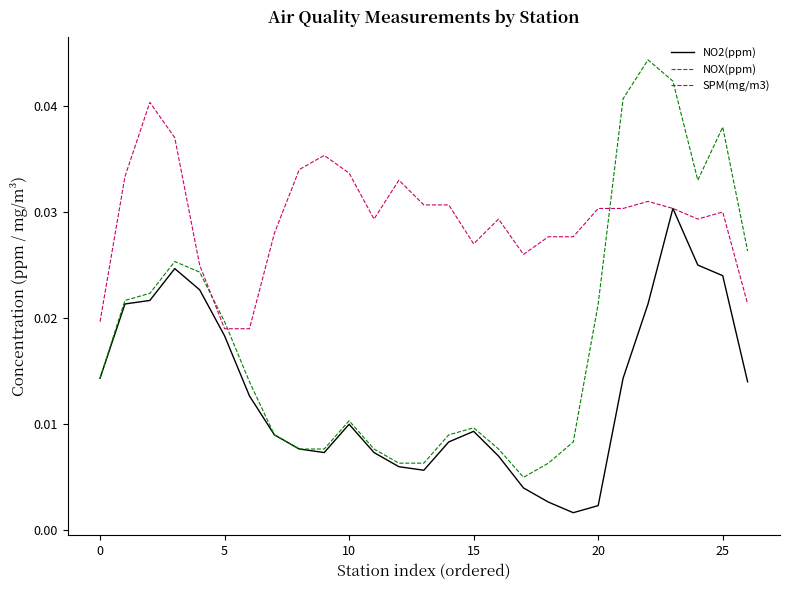

List the series in order of their overall mean, highest first.

SPM(mg/m3), NOX(ppm), NO2(ppm)